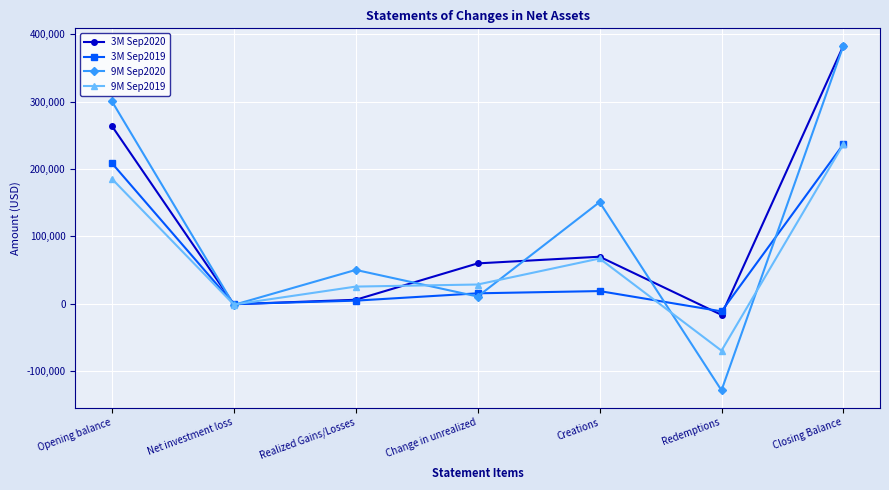

How many interior local valleys does the 3M Sep2020 series have?

2